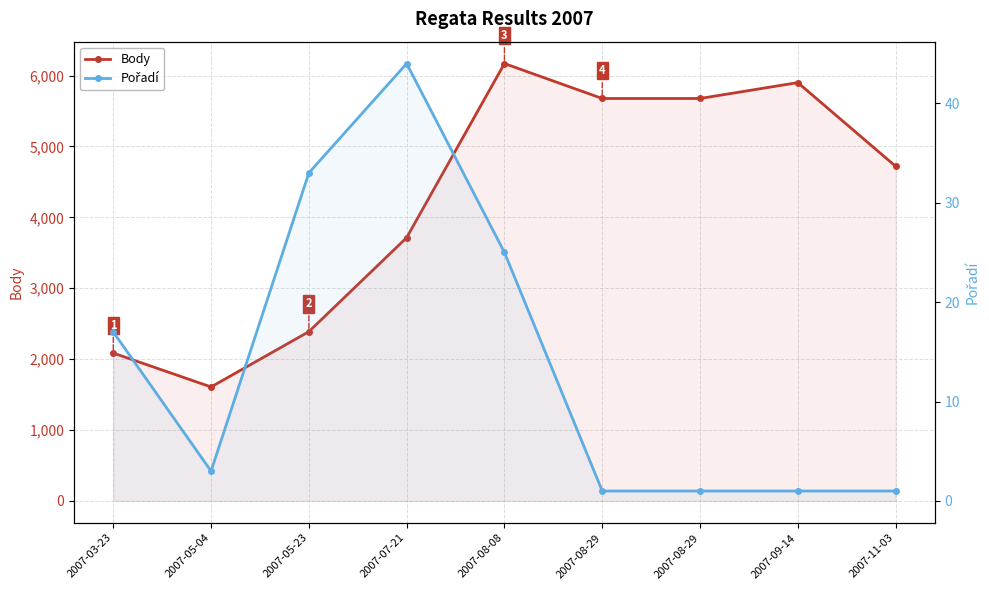

Between 2007-08-29 and 2007-09-14, which series saw the biggest shift?

Body